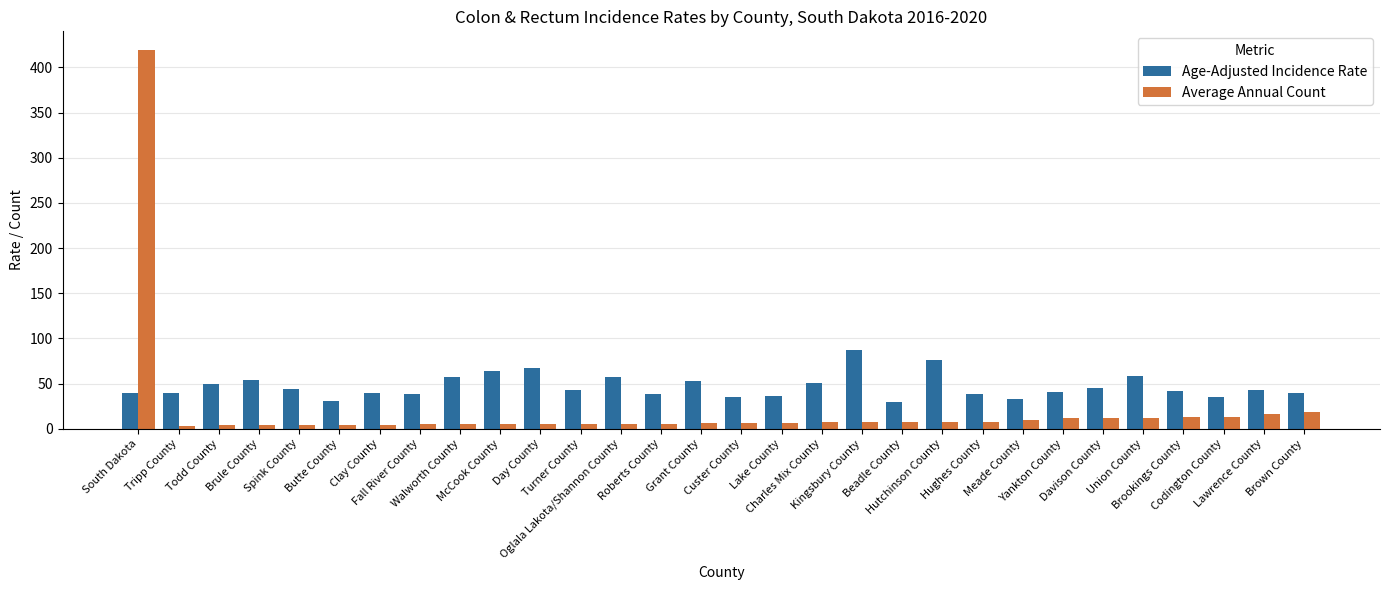

Is the value of Average Annual Count at Grant County greater than the value of Age-Adjusted Incidence Rate at Tripp County?

No